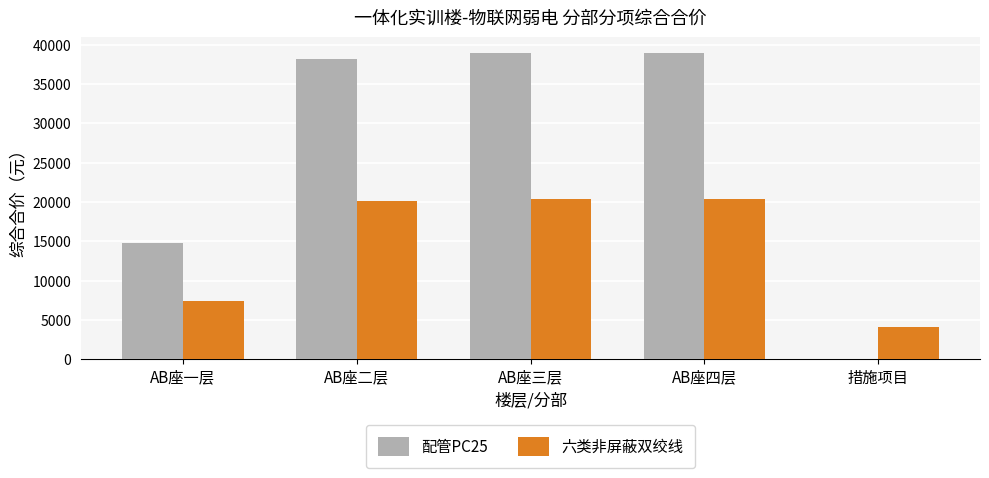

What are all the series names shown in the legend?

配管PC25, 六类非屏蔽双绞线